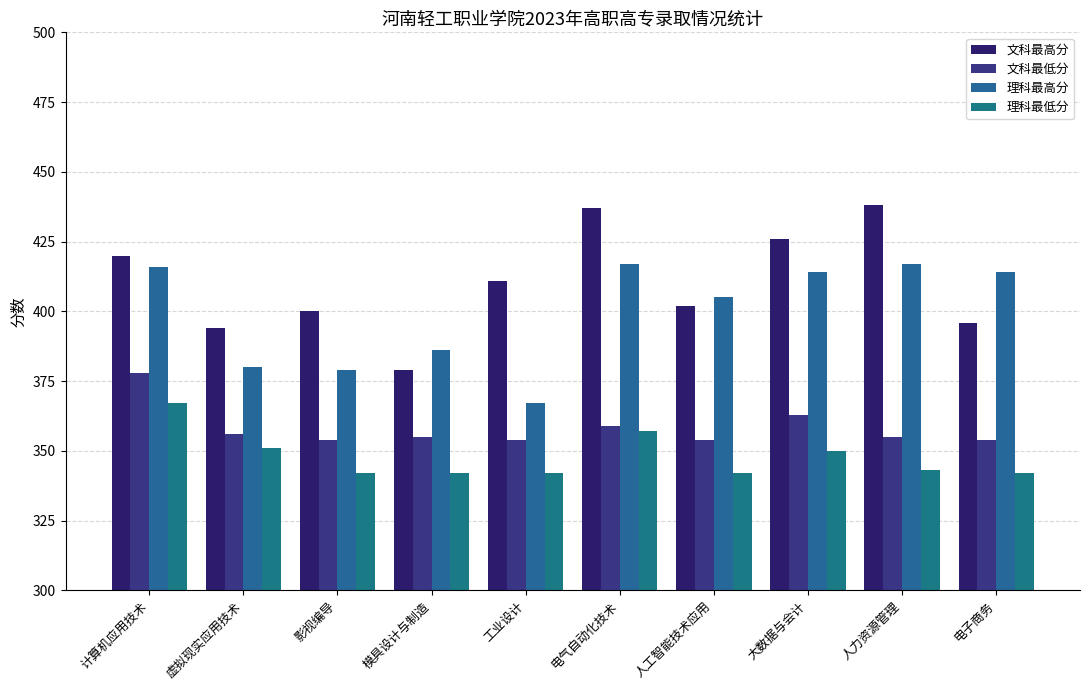

Rank the series at 计算机应用技术 from lowest to highest value.

理科最低分, 文科最低分, 理科最高分, 文科最高分